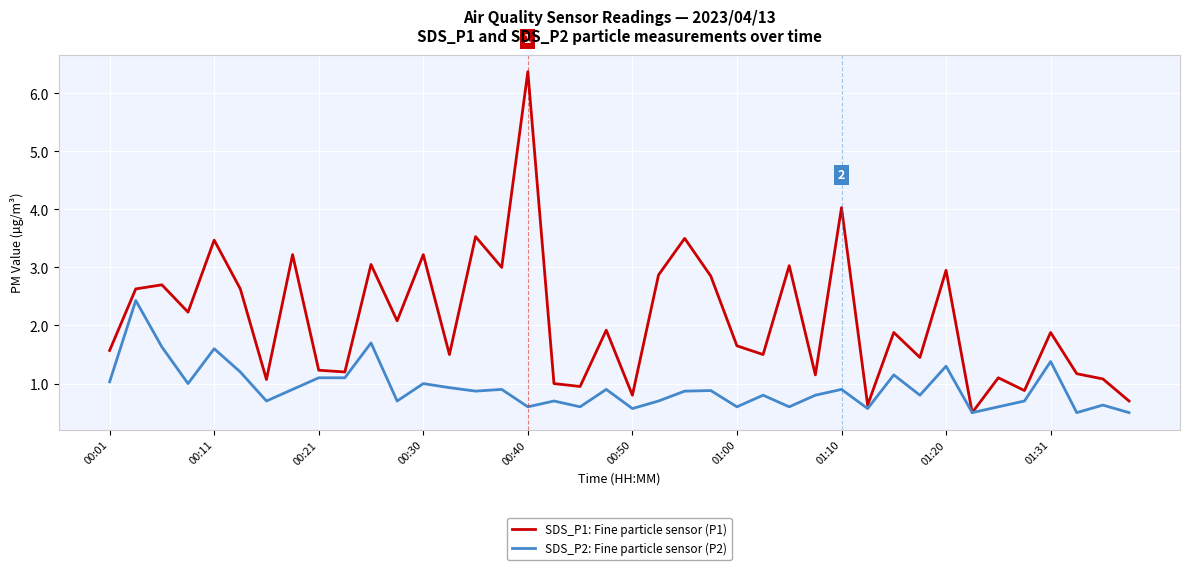

Is this an area chart (filled region under the line)?

No